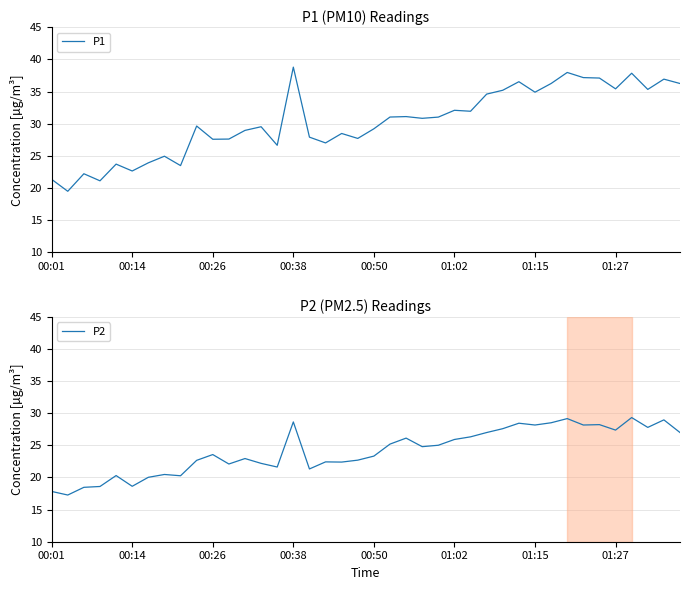

The value of P2 at 9 is 22.7. True or false?

True